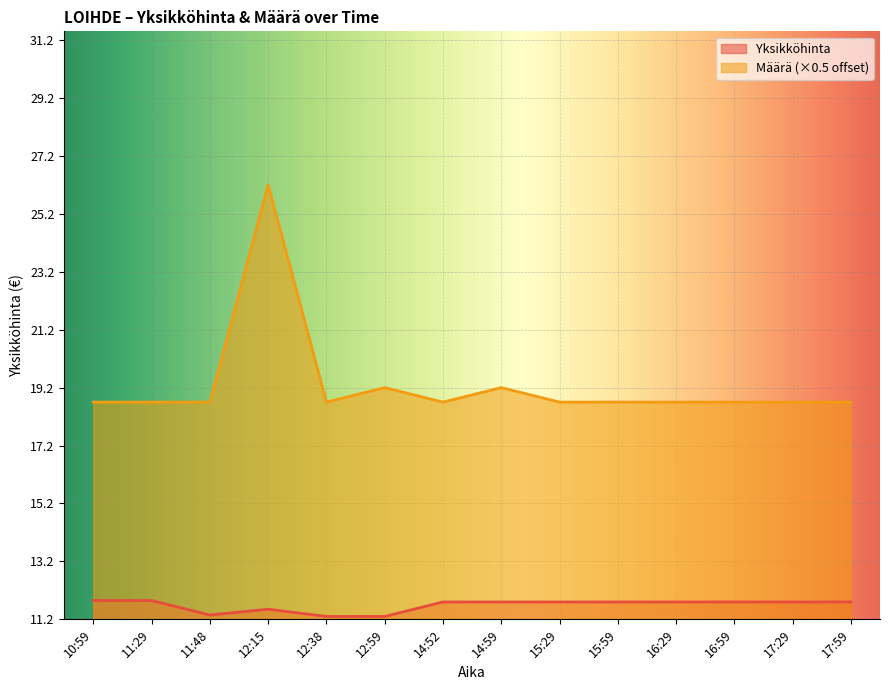

What are all the series names shown in the legend?

Yksikköhinta, Määrä (×0.5 offset)